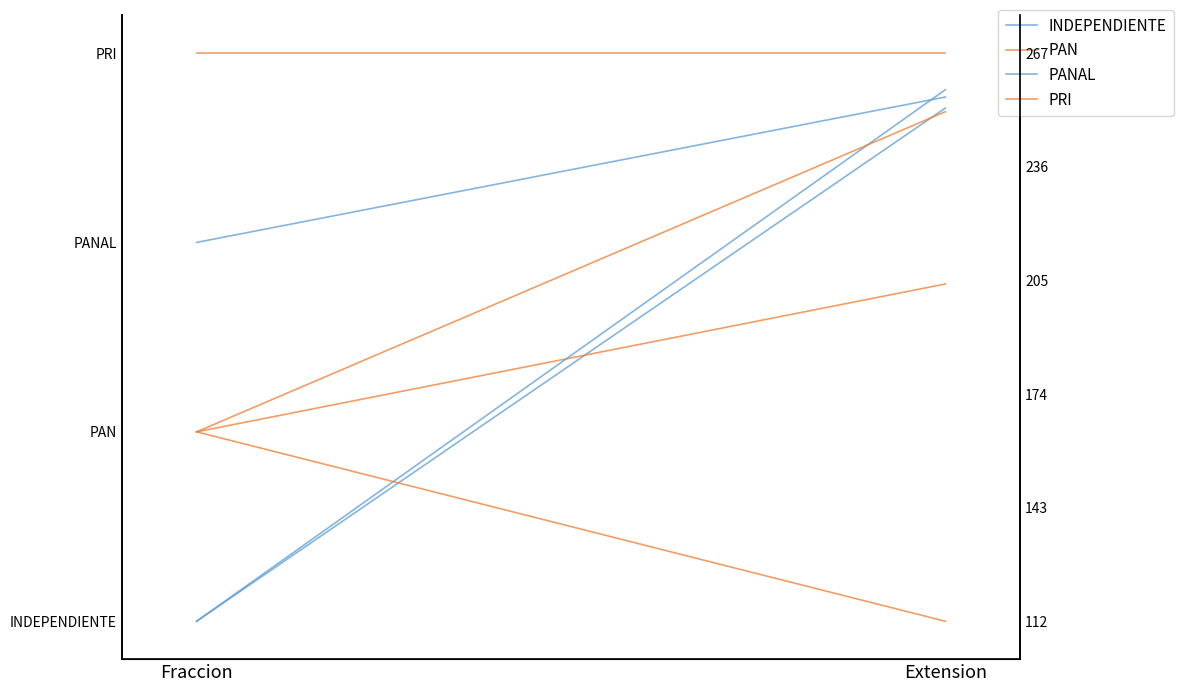

What is the label of the 2nd point from the left?

Extension